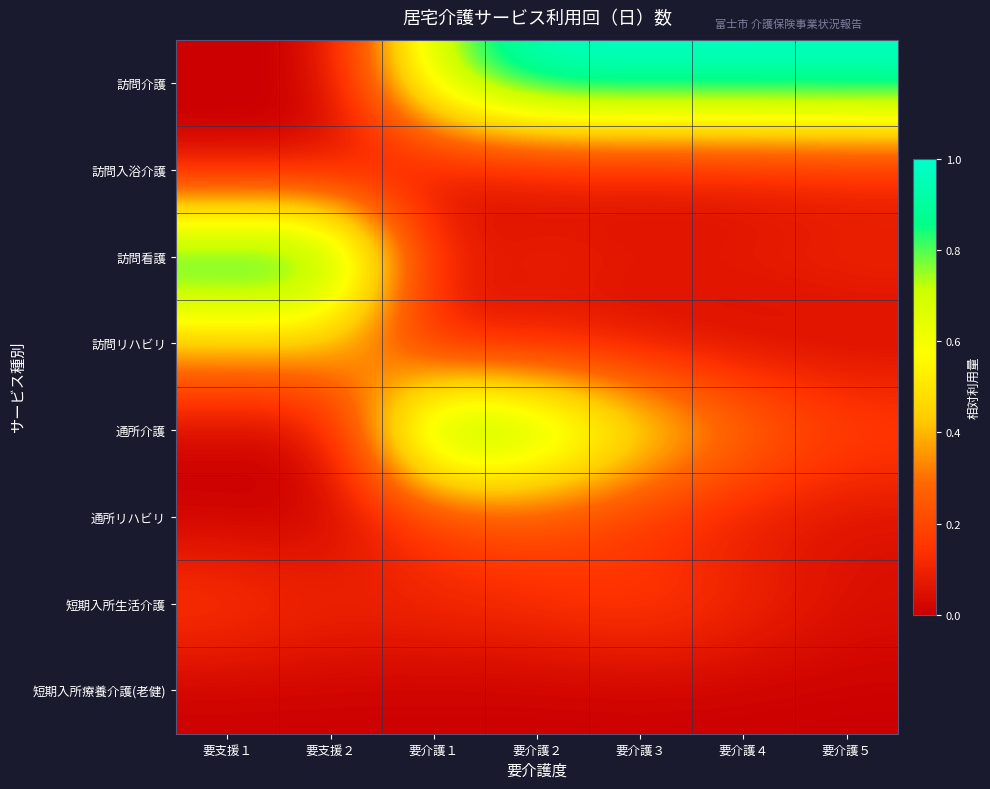

How many data points does each series have?

7